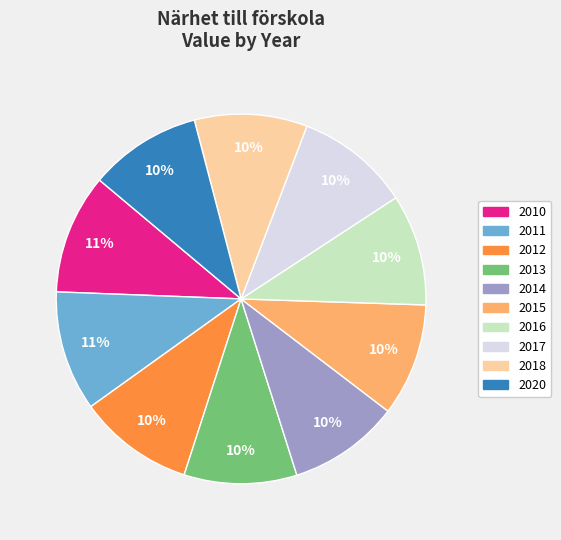

Is the sum of 2020 and 2014 greater than half?

No